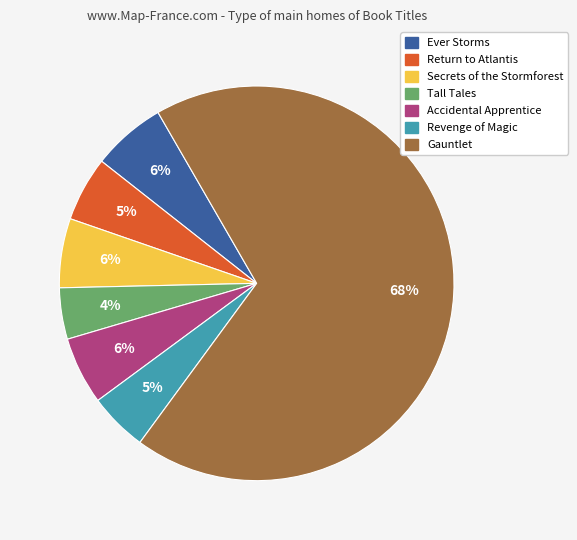

How many segments does this pie chart have?

7